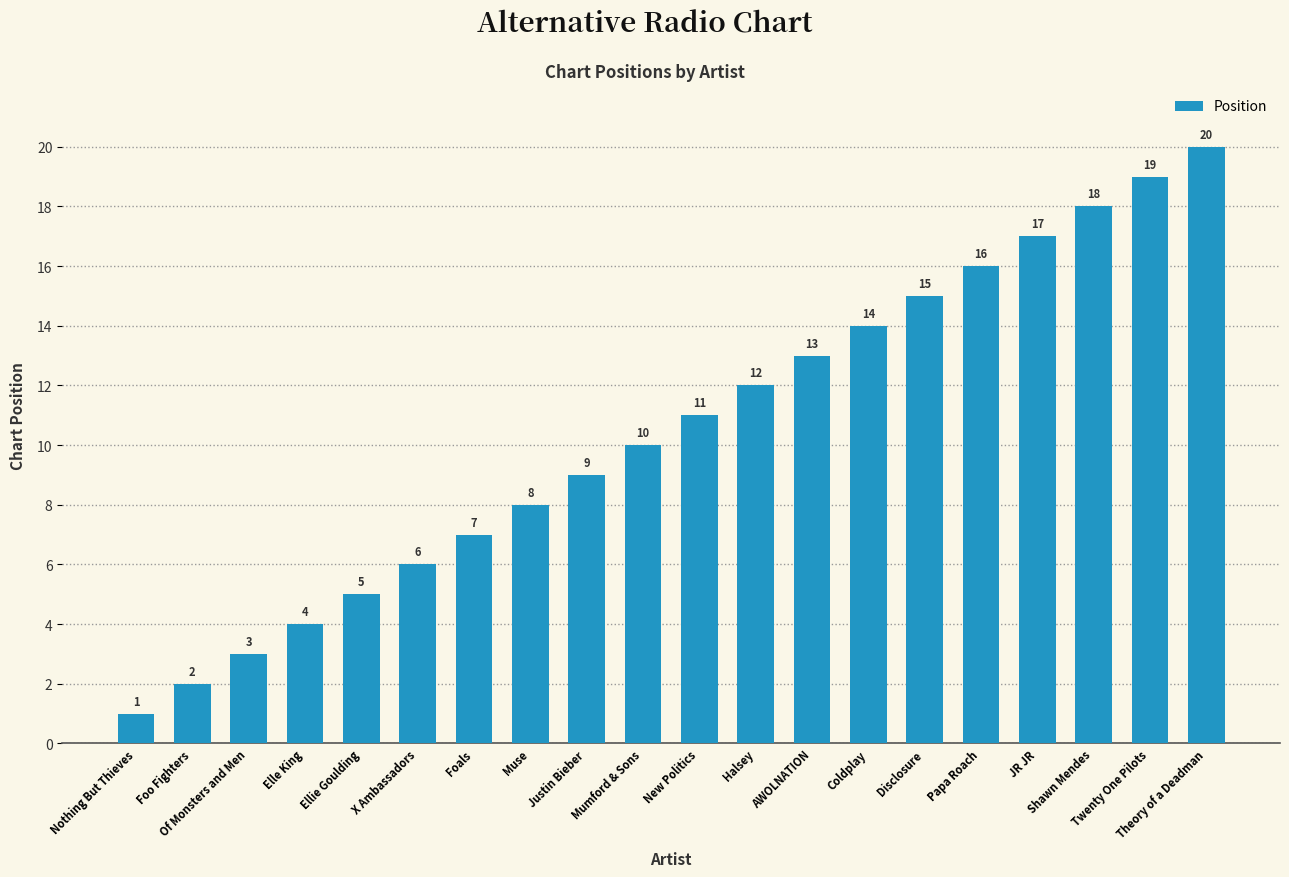

Where is the data nearest to the value 10?

Mumford & Sons